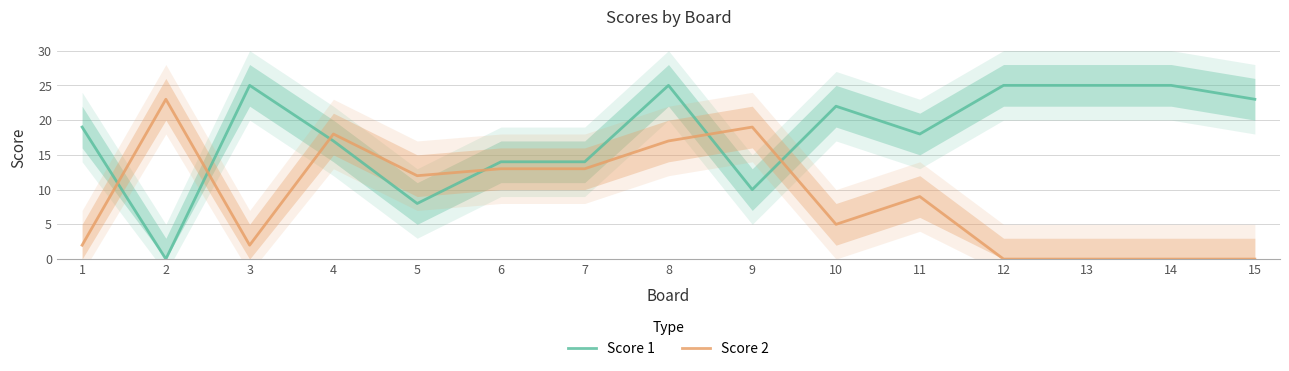

What is the total value across all series at 7?

27